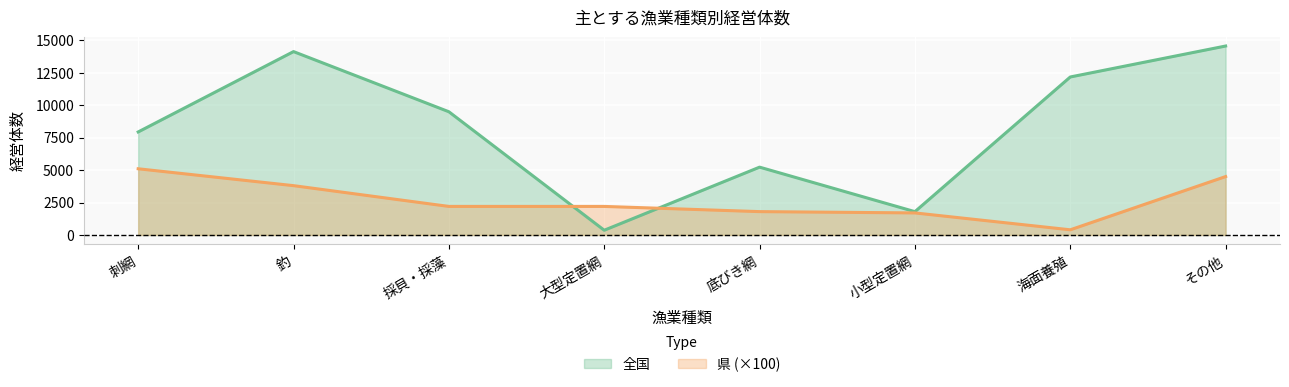

What is the smallest value displayed?

366